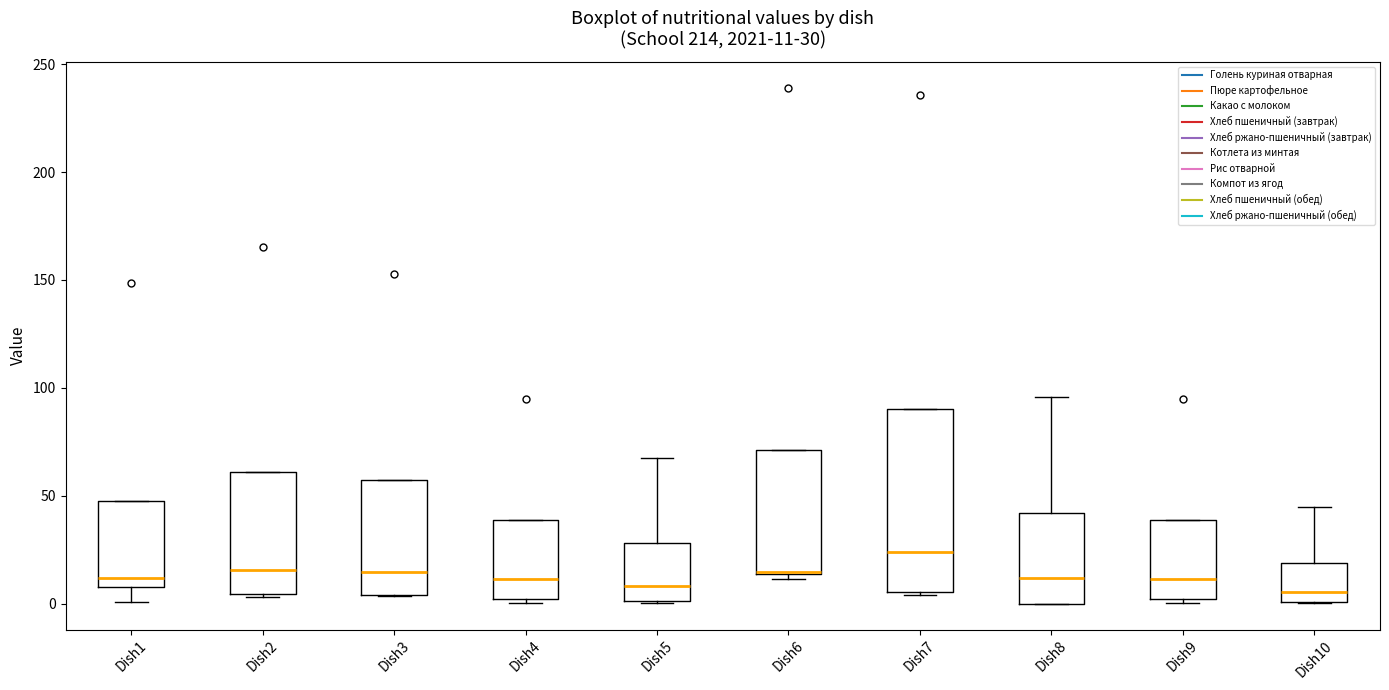

Which box is the tallest, from its lower edge to its upper edge?

Dish7